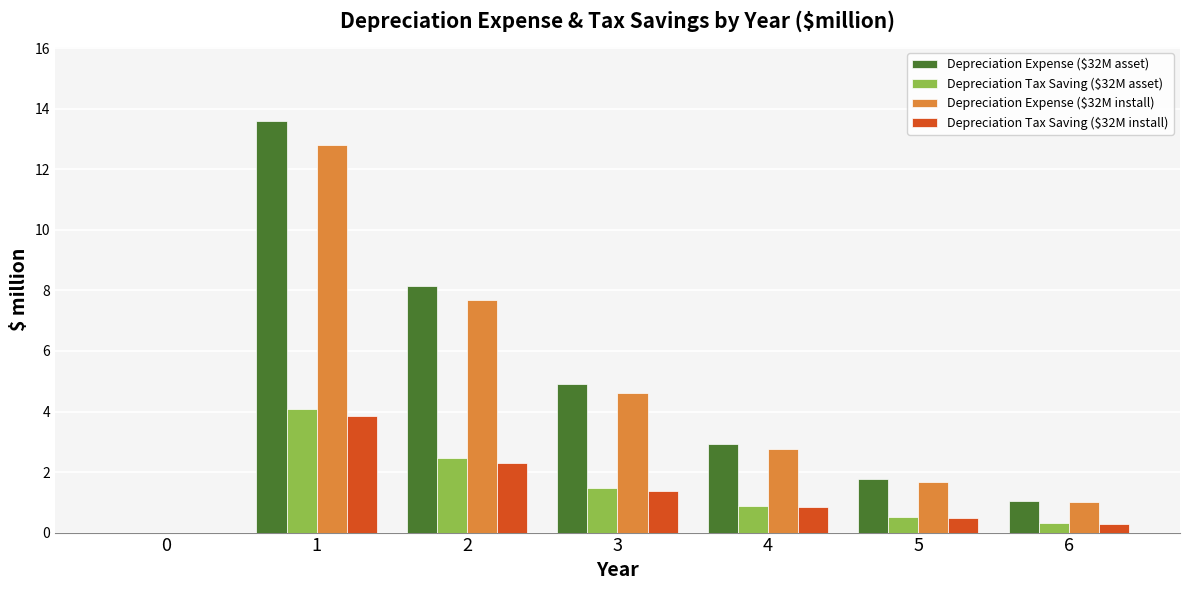

Are the bars grouped side by side (vs. stacked)?

Yes